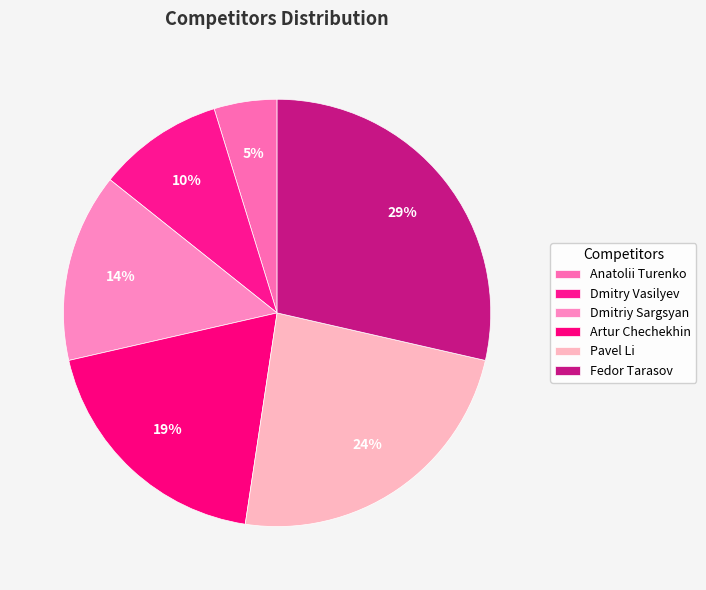

Is it true that Pavel Li is 24% of the pie?

True